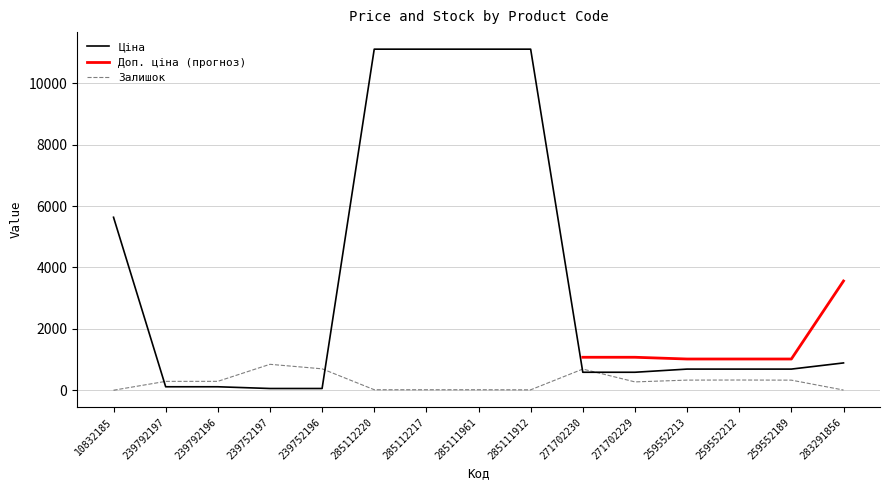

Rank the categories by Ціна value from lowest to highest.

239752197, 239752196, 239792197, 239792196, 271702230, 271702229, 259552213, 259552212, 259552189, 283291856, 10832185, 285112220, 285112217, 285111961, 285111912